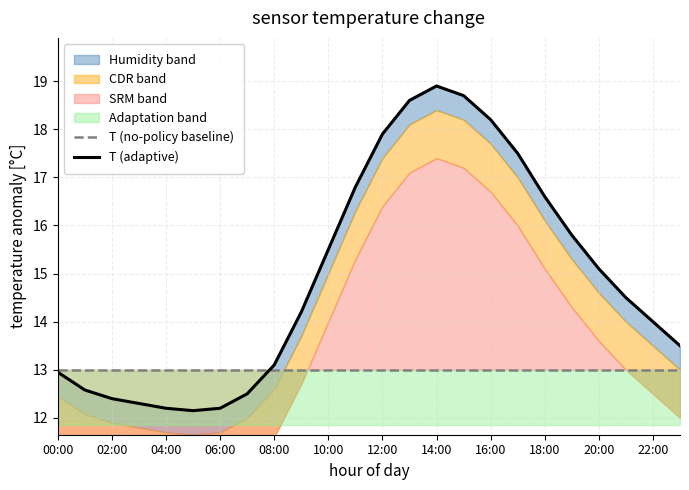

What is the value of the T (adaptive) point at the 13th from the left?

17.9